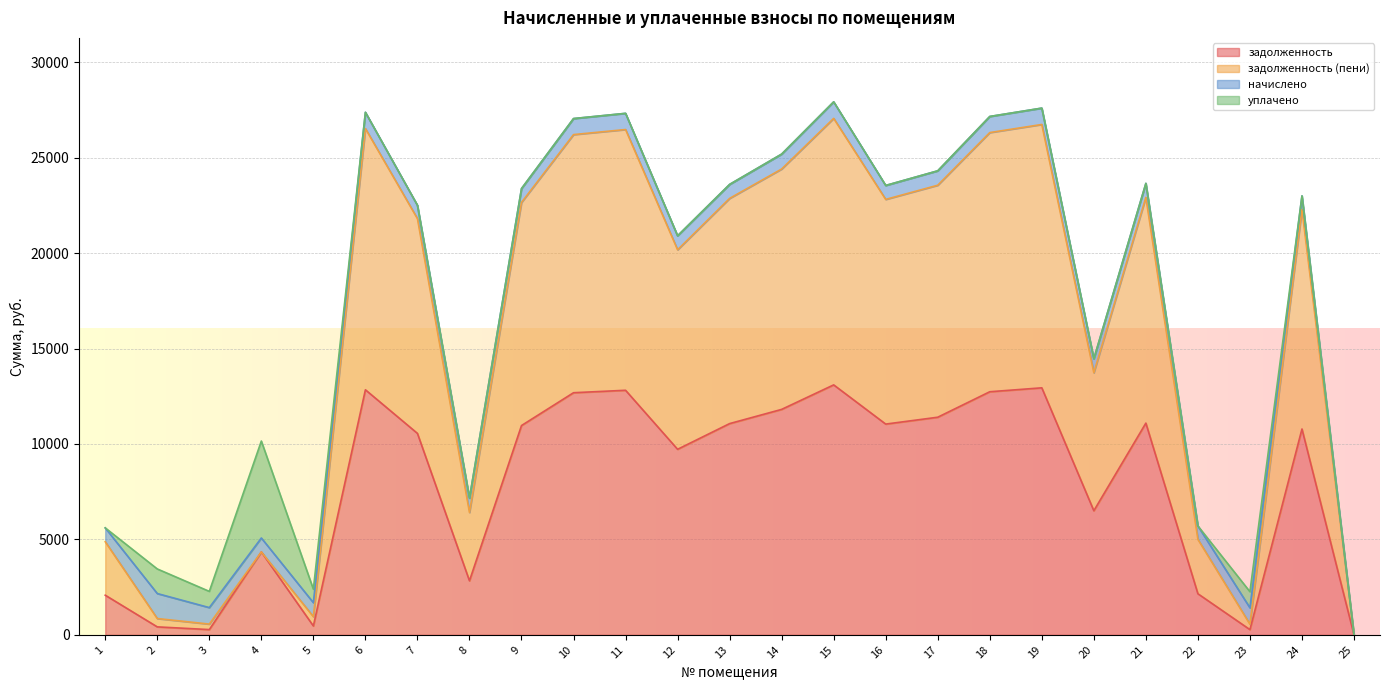

True or false: задолженность and задолженность (пени) cross at least once.

False